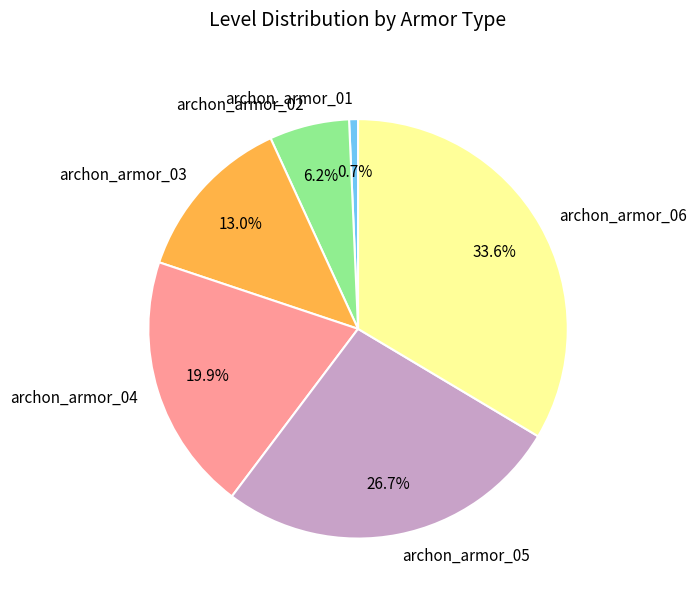

To the nearest percent, what portion does archon_armor_05 represent?

27%